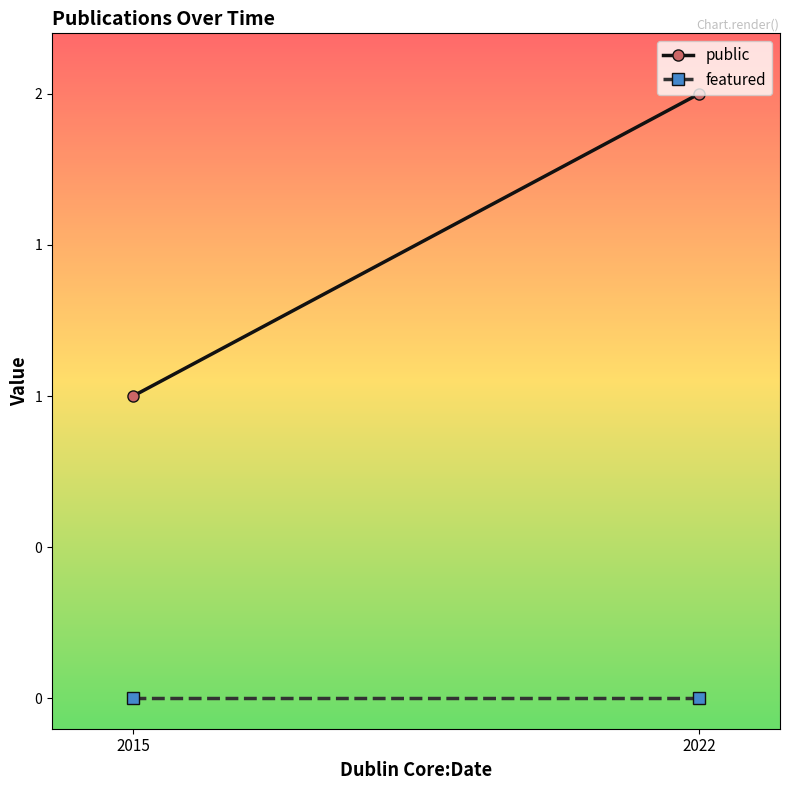

Rank the categories by public value from highest to lowest.

2022, 2015